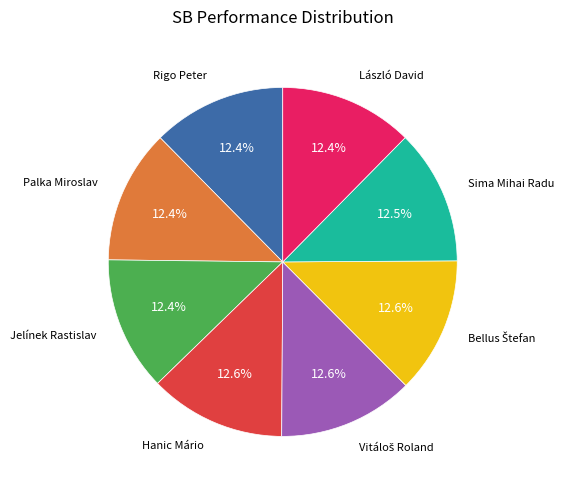

Is Jelínek Rastislav the majority of the pie?

No